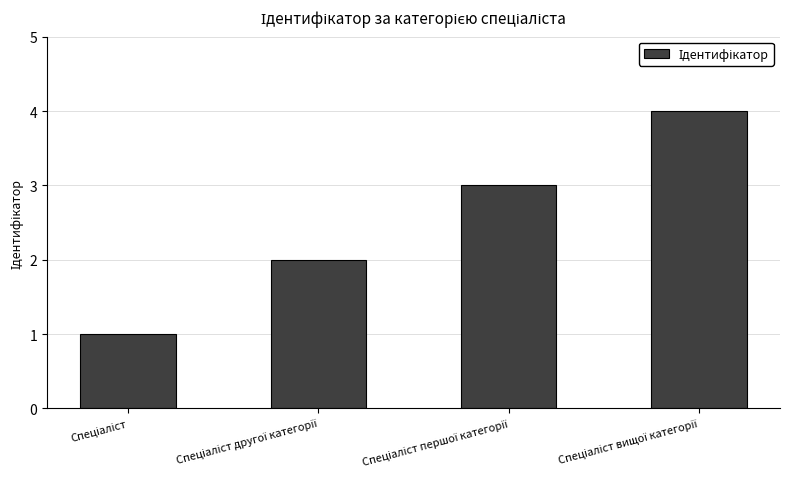

What is the sum of all values?

10